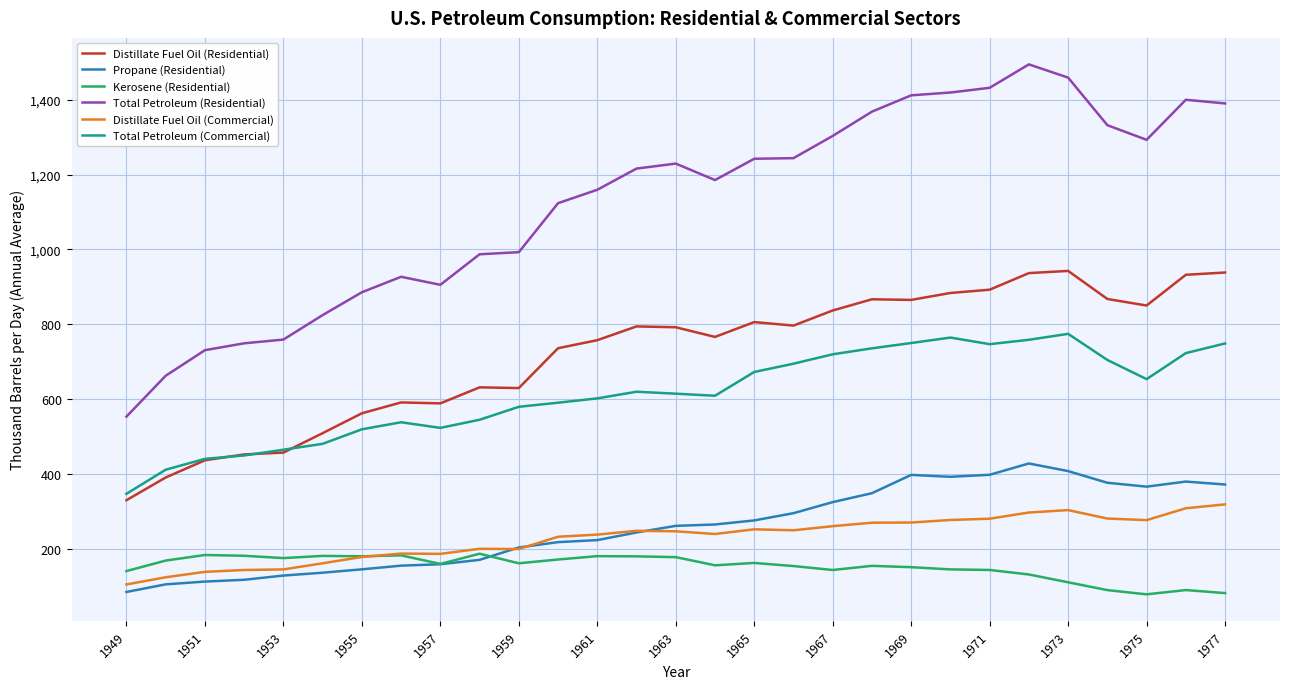

Which series has the largest total across all categories?

Total Petroleum (Residential)